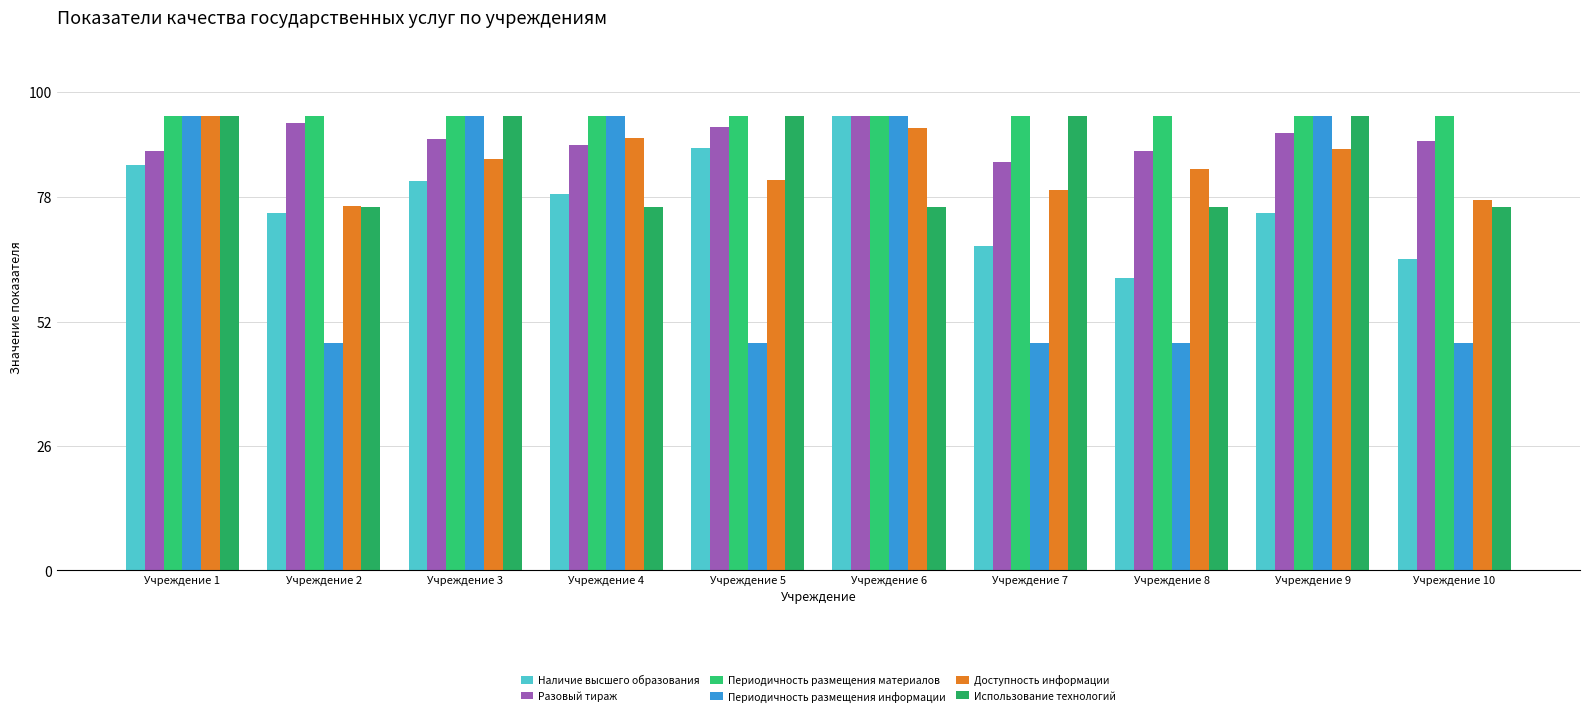

At which category is the sum across all series the highest?

Учреждение 1